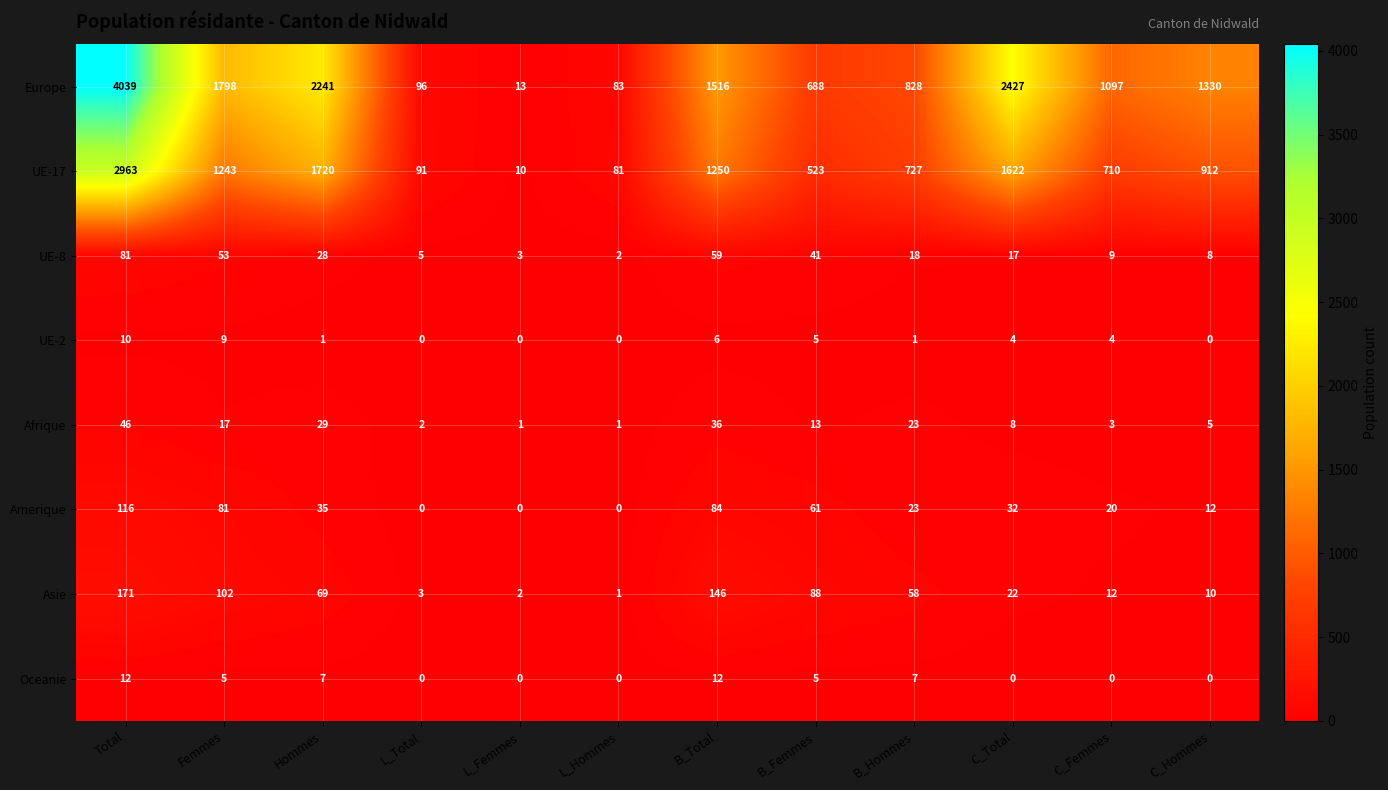

At how many categories does at least one series exceed 3229?

1